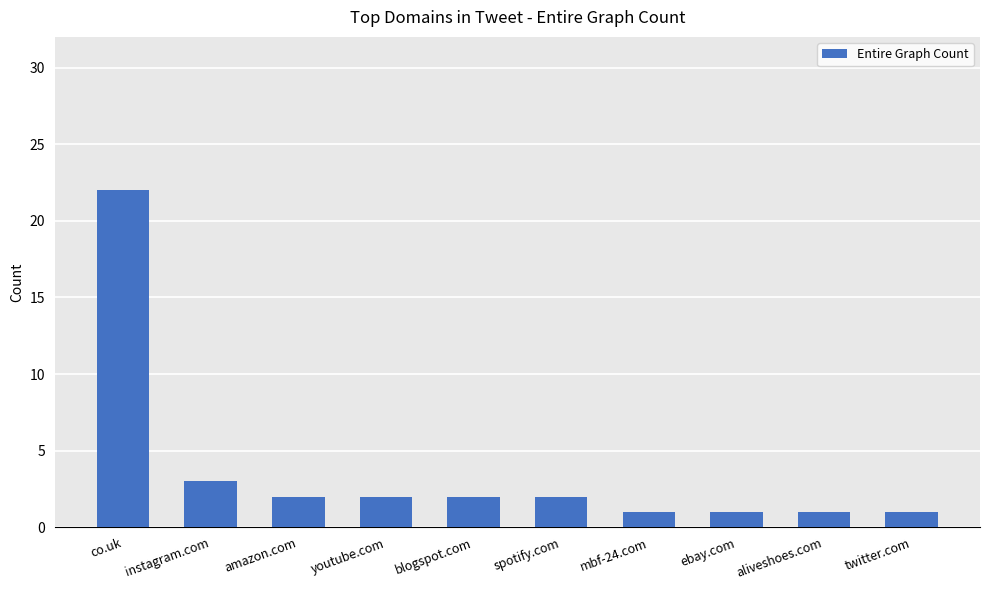

Which category has the highest value across all series?

co.uk